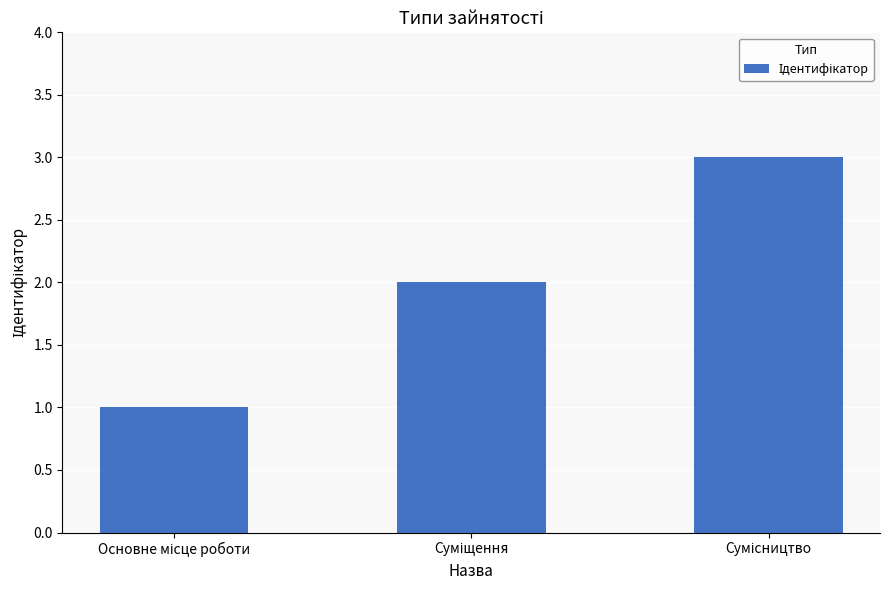

What is the value of the 1st bar from the left?

1